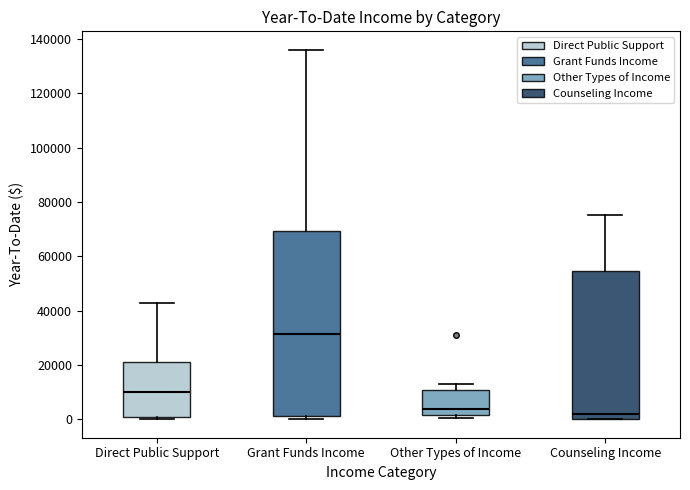

Reading left to right, transcribe this box plot: for each box, give where its median line is, the range the box spans, and where its two whiskers end, as read against the y-axis. The values are not printed on the chart, so give them approximately, as read against the axis.

Direct Public Support: median 10000, box 0 to 22000, whiskers 0 (just below the box's lower edge) to 42000
Grant Funds Income: median 32000, box 2000 to 70000, whiskers 0 to 136000
Other Types of Income: median 4000, box 2000 to 10000, whiskers 0 to 12000
Counseling Income: median 2000, box 0 to 54000, whiskers 0 to 76000